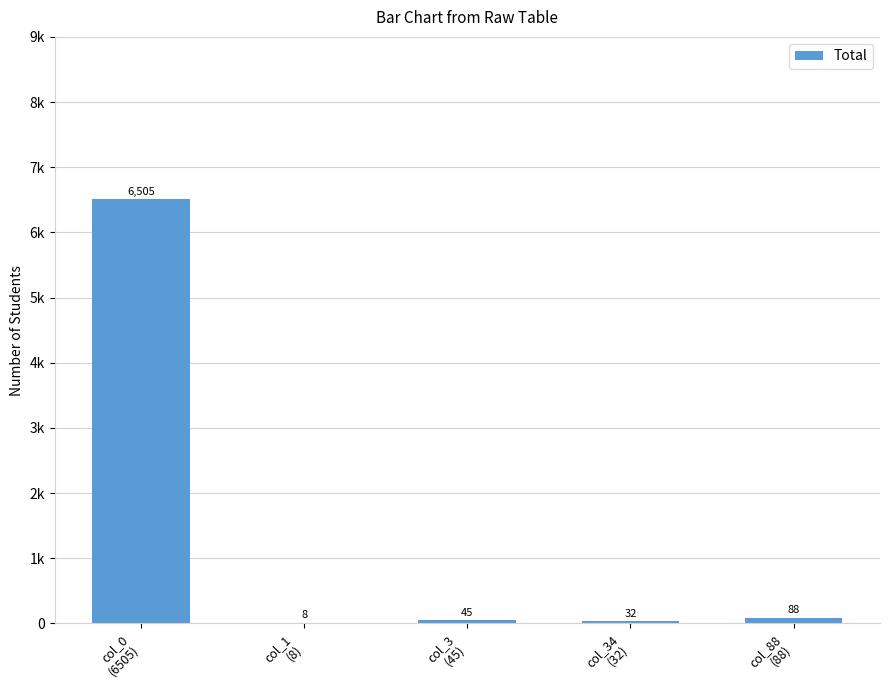

What value does the data have at col_3
(45)?

45